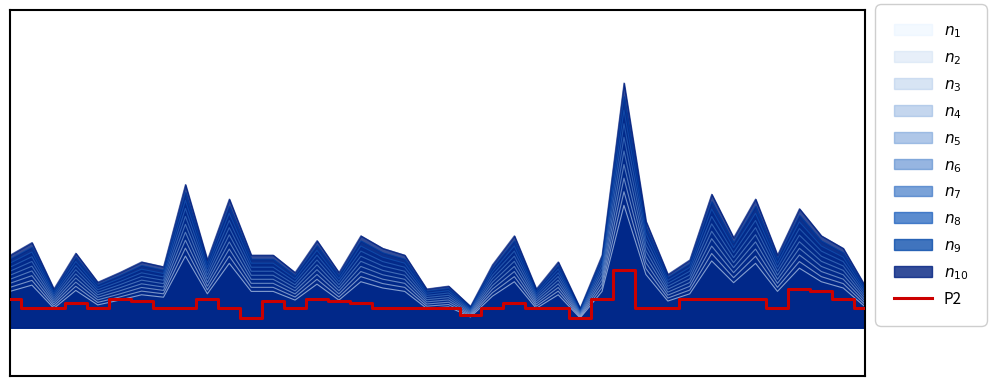

Reading right to left, list all the values displayed in this chart.

39=0.2	38=0.3	37=0.4	36=0.4	35=0.2	34=0.3	33=0.3	32=0.3	31=0.3	30=0.2	29=0.2	28=0.6	27=0.3	26=0.1	25=0.2	24=0.2	23=0.2	22=0.2	21=0.1	20=0.2	19=0.2	18=0.2	17=0.2	16=0.2	15=0.3	14=0.3	13=0.2	12=0.3	11=0.1	10=0.2	9=0.3	8=0.2	7=0.2	6=0.3	5=0.3	4=0.2	3=0.2	2=0.2	1=0.2	0=0.3